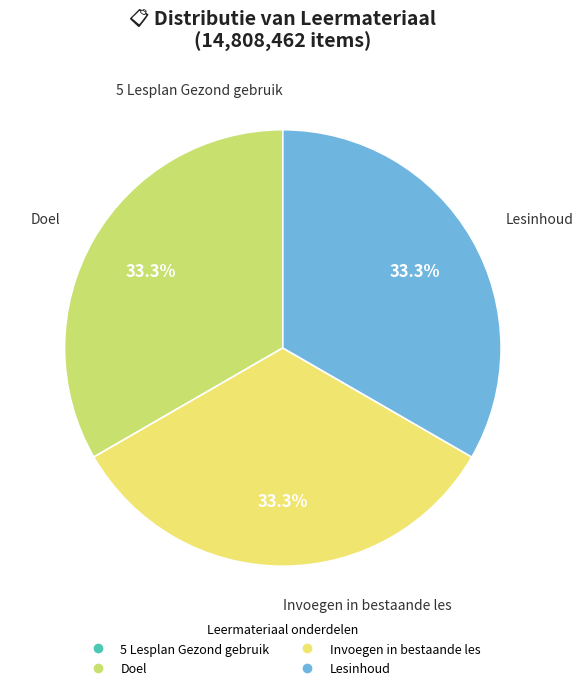

Do Lesinhoud and Invoegen in bestaande les together represent more than half of the pie?

Yes